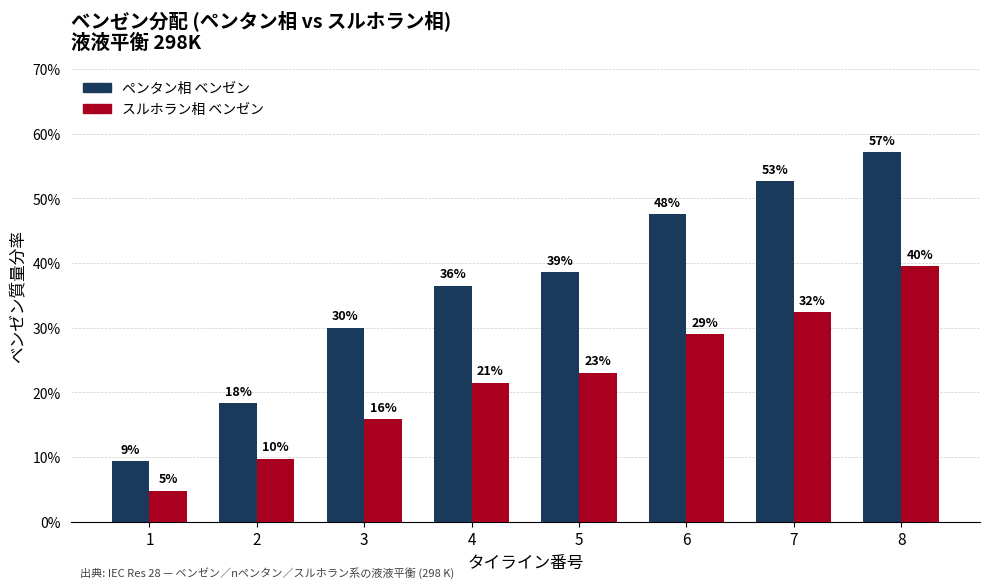

At which label is スルホラン相 ベンゼン closest to 0?

1